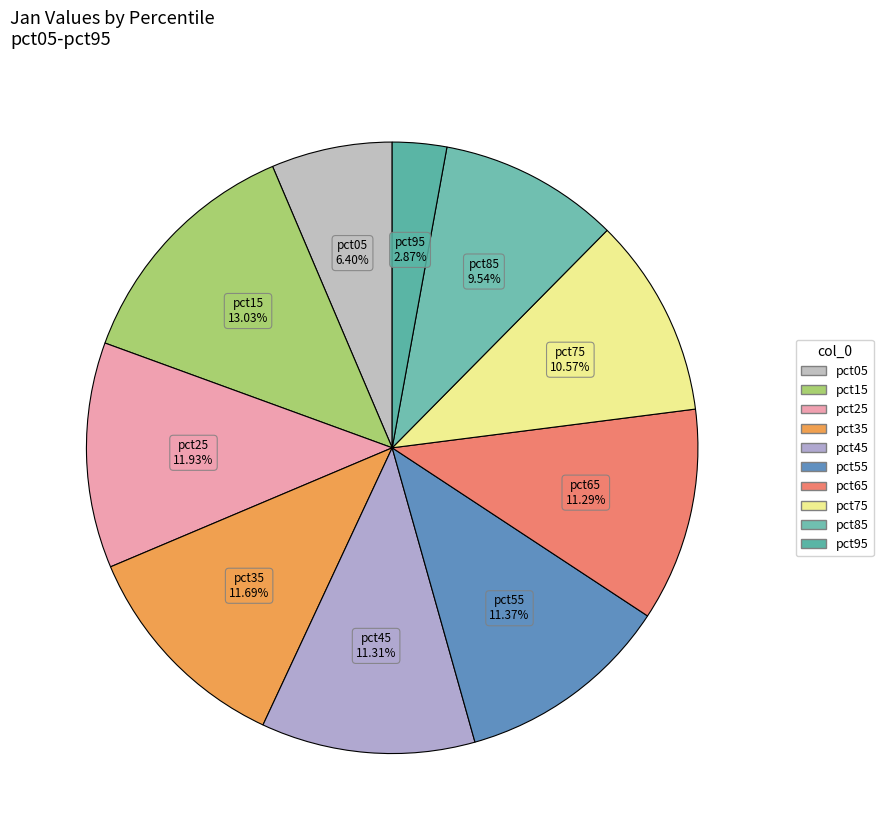

To the nearest percent, what is the combined percentage of pct65 and pct95?

14%